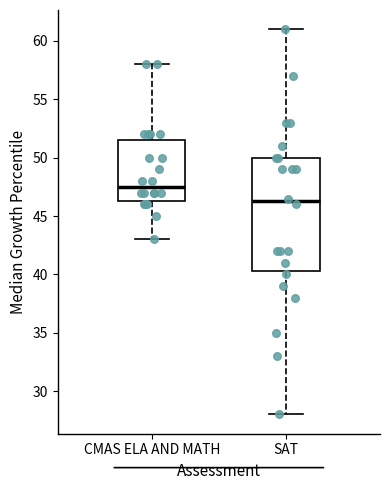

Where does the median line of the box for SAT sit on the y-axis? The values are not printed on the chart, so give them approximately, as read against the axis.

46.5